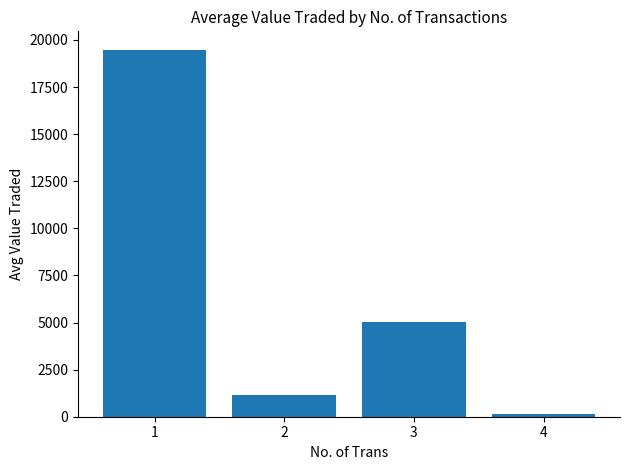

Are the bars grouped side by side (vs. stacked)?

No